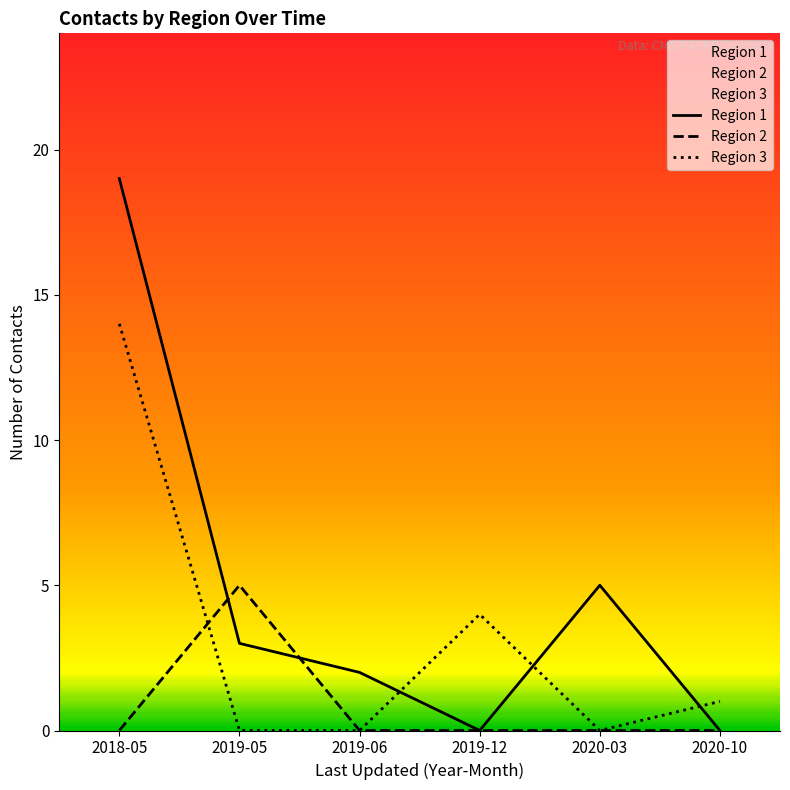

Which category has the highest value across all series?

2018-05